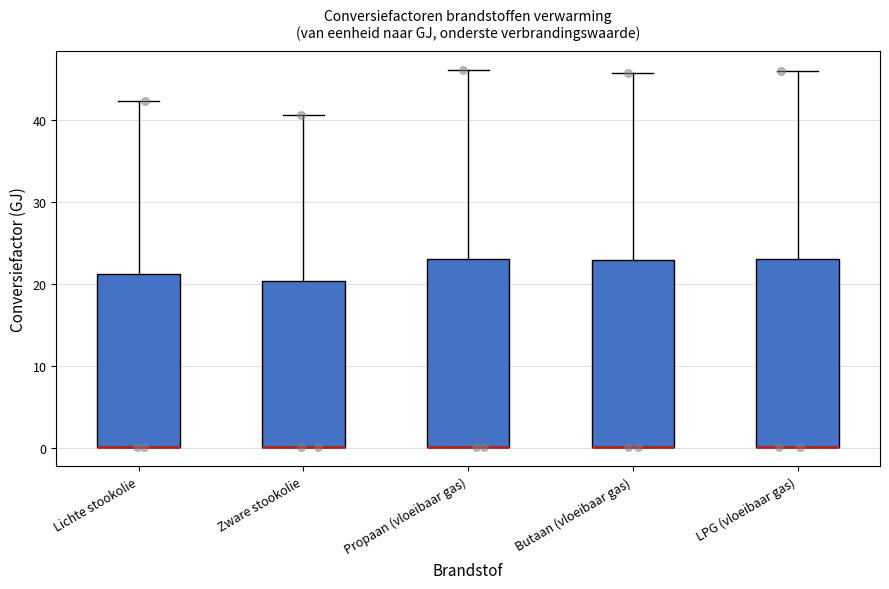

Reading left to right, transcribe this box plot: for each box, give where its median line is, the range the box spans, and where its two whiskers end, as read against the y-axis. The values are not printed on the chart, so give them approximately, as read against the axis.

Lichte stookolie: median 0 (drawn on the box's lower edge), box 0 to 21, whiskers 0 to 42
Zware stookolie: median 0 (drawn on the box's lower edge), box 0 to 20, whiskers 0 to 41
Propaan (vloeibaar gas): median 0 (drawn on the box's lower edge), box 0 to 23, whiskers 0 to 46
Butaan (vloeibaar gas): median 0 (drawn on the box's lower edge), box 0 to 23, whiskers 0 to 46
LPG (vloeibaar gas): median 0 (drawn on the box's lower edge), box 0 to 23, whiskers 0 to 46